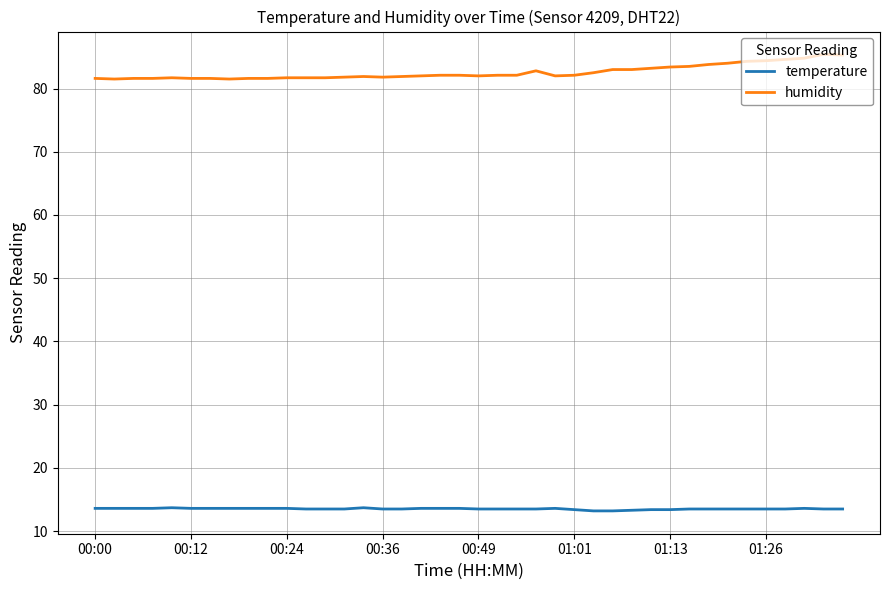

Does the chart display data point markers on the line(s)?

No